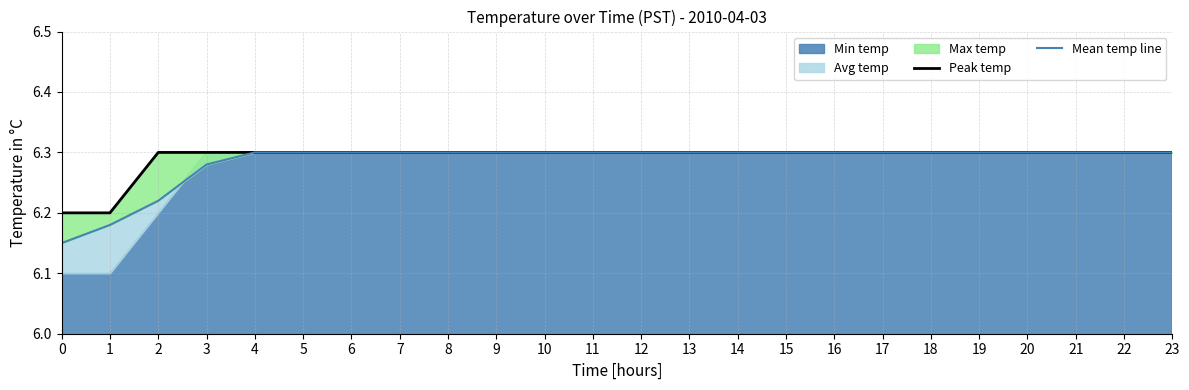

Reading left to right, what are all the values shown in this chart?

Peak temp: 6.2	6.2	6.3	6.3	6.3	6.3	6.3	6.3	6.3	6.3	6.3	6.3	6.3	6.3	6.3	6.3	6.3	6.3	6.3	6.3	6.3	6.3	6.3	6.3
Mean temp line: 6.2	6.2	6.2	6.3	6.3	6.3	6.3	6.3	6.3	6.3	6.3	6.3	6.3	6.3	6.3	6.3	6.3	6.3	6.3	6.3	6.3	6.3	6.3	6.3